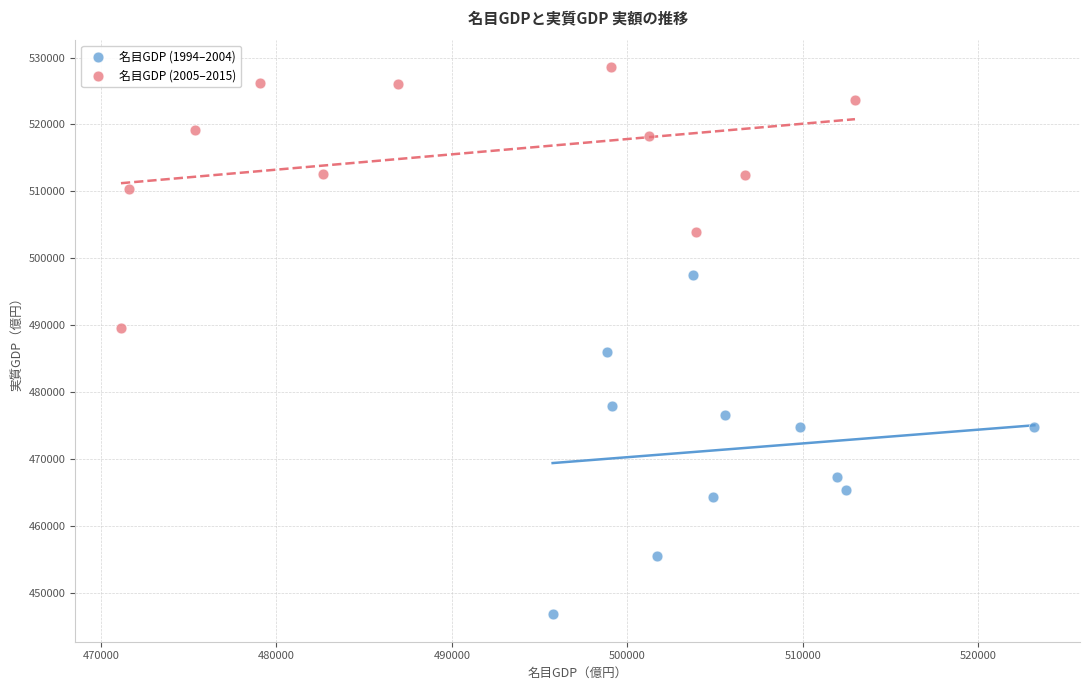

Which series contains the highest Y value?

名目GDP (2005–2015)